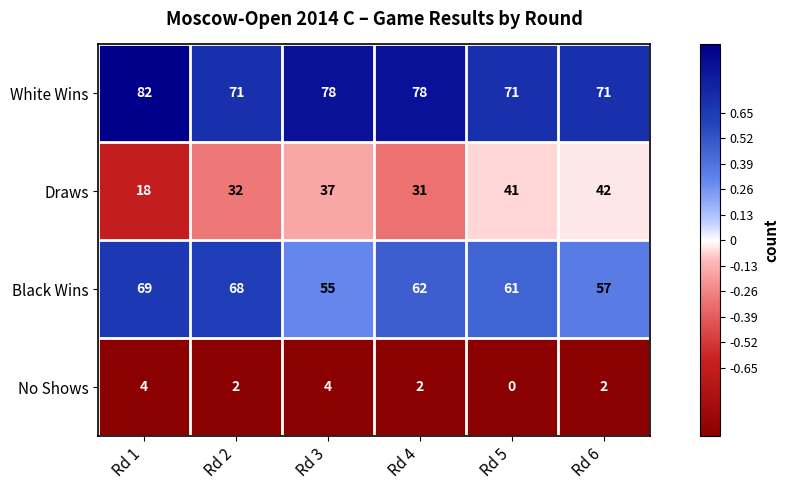

Reading left to right, transcribe all the data shown in this chart.

White Wins: 82	71	78	78	71	71
Draws: 18	32	37	31	41	42
Black Wins: 69	68	55	62	61	57
No Shows: 4	2	4	2	0	2